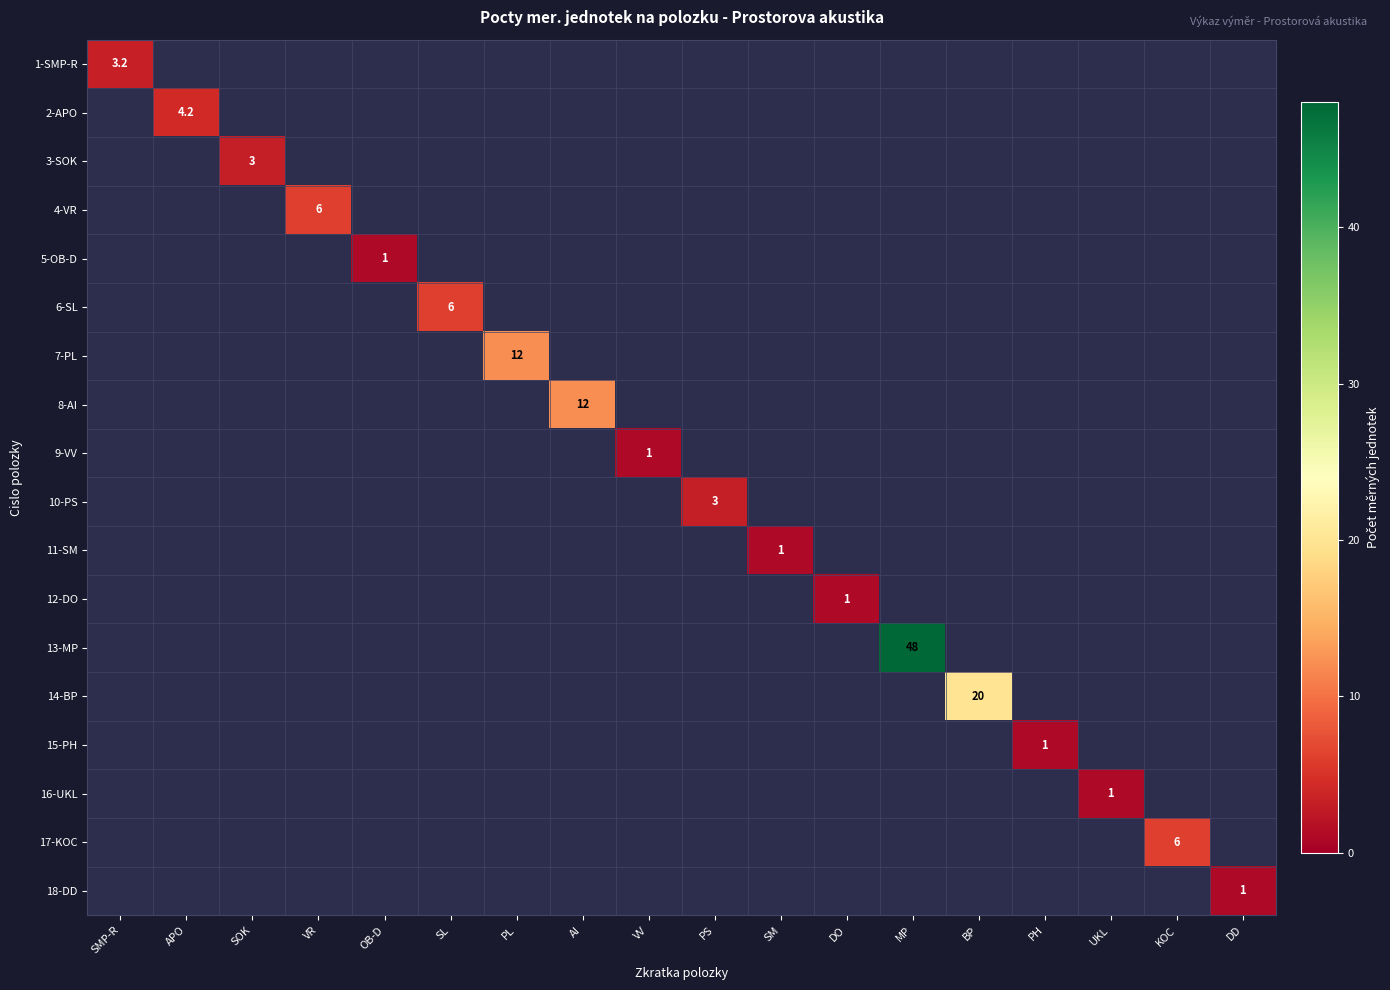

Count the number of categories in the chart.

18